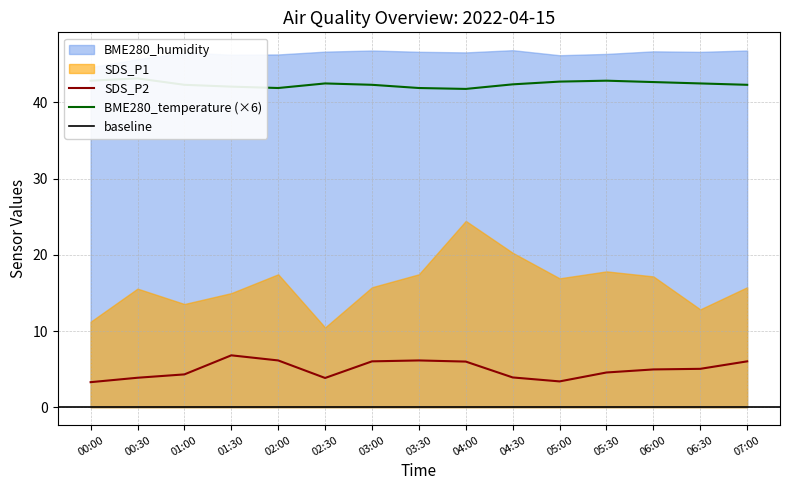

The value of SDS_P2 at 00:30 is 3.9. True or false?

True